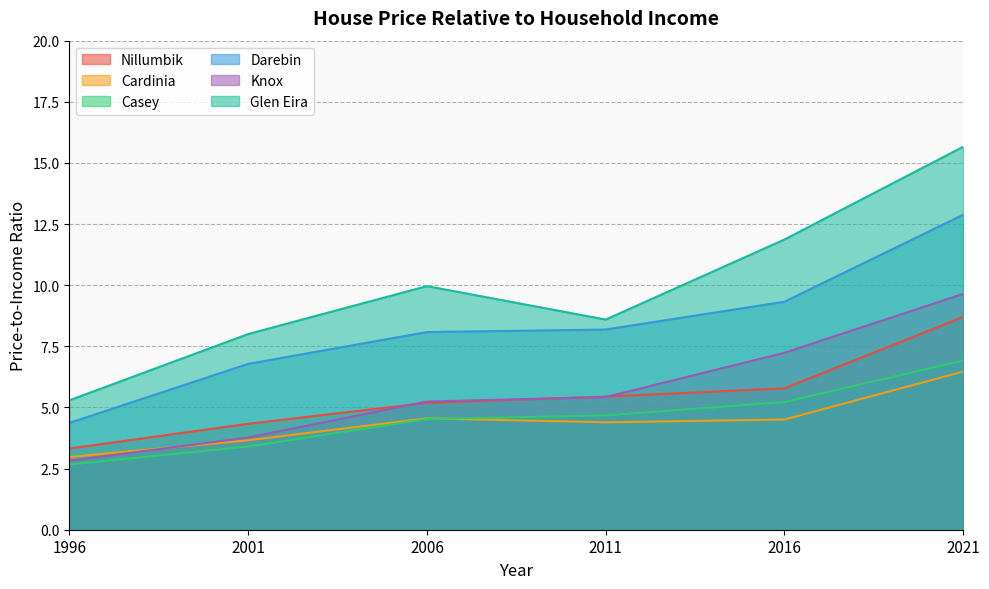

List the series in order of their peak value, highest first.

Glen Eira, Darebin, Knox, Nillumbik, Casey, Cardinia